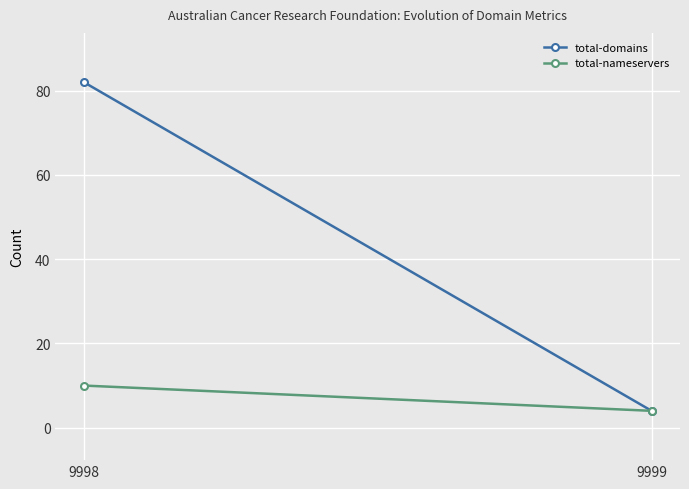

How many data points does each series have?

2